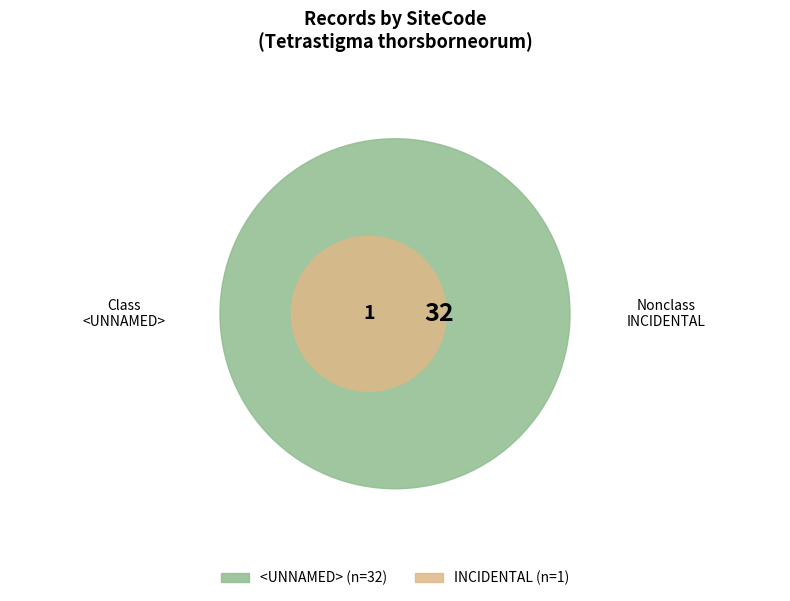

To the nearest percent, what percentage of the pie is INCIDENTAL?

3%